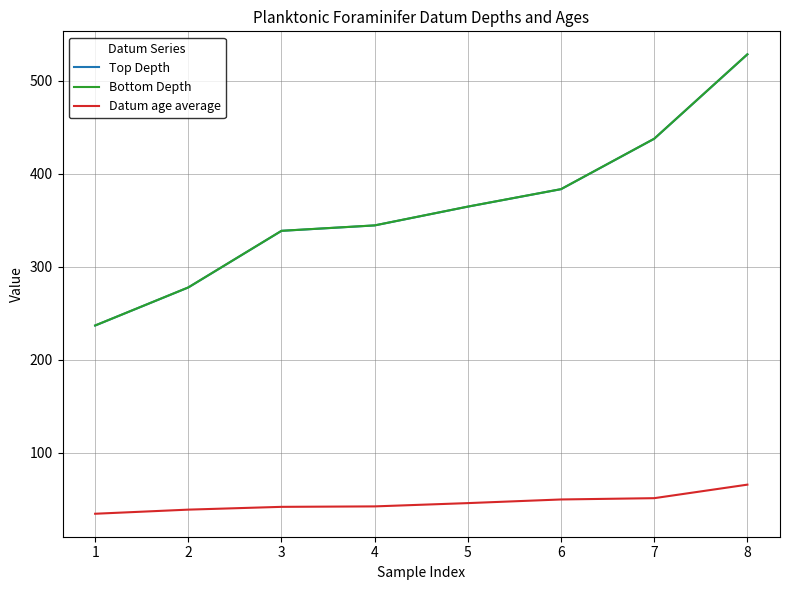

Is the value of Bottom Depth at 2 greater than the value of Datum age average at 3?

Yes